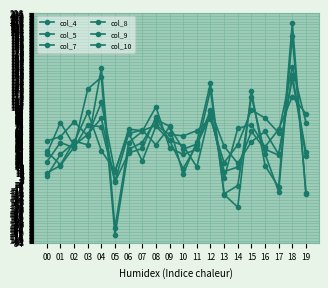

Is this an area chart (filled region under the line)?

No